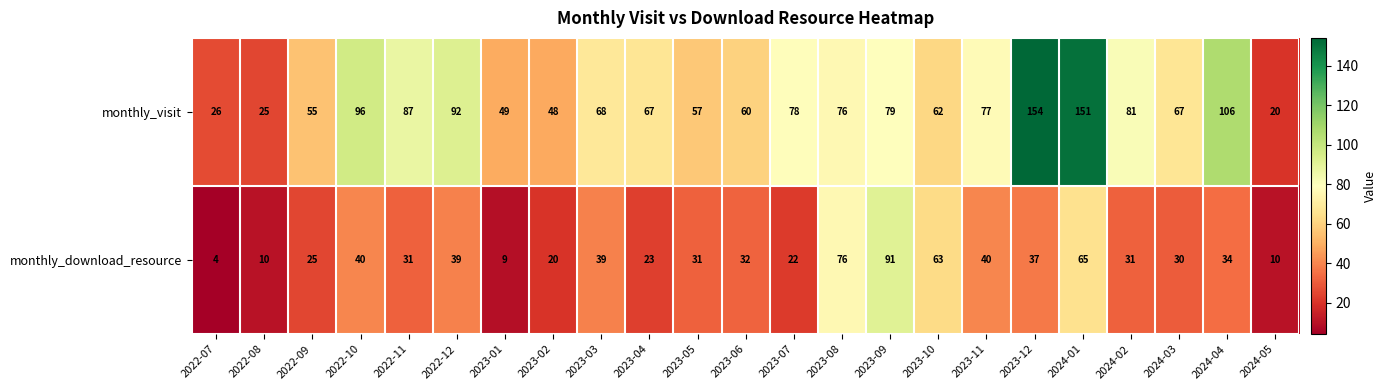

At which label does monthly_download_resource first exceed 31?

2022-10